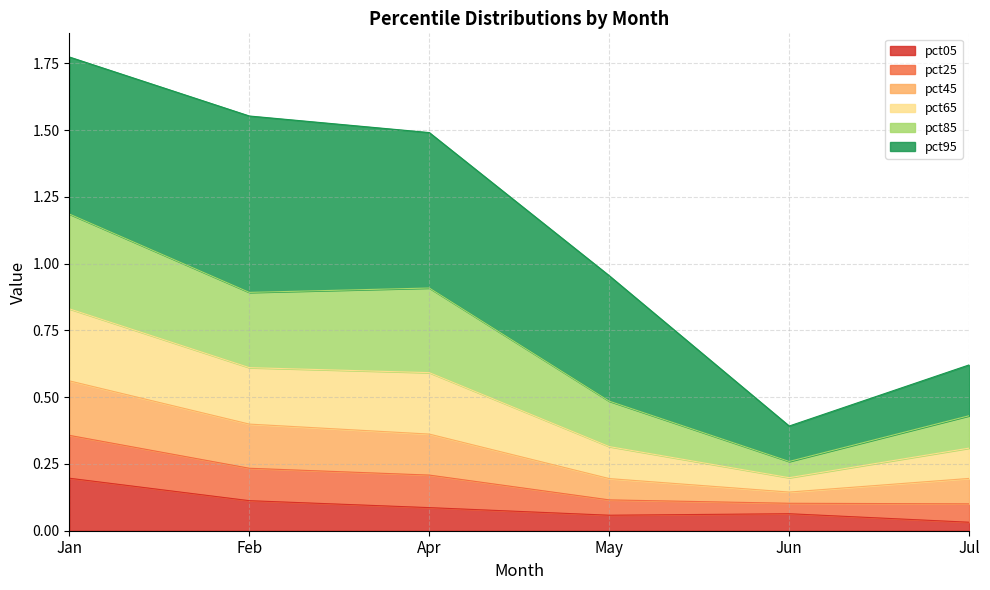

The value of pct05 at Jun is 0.0. True or false?

False